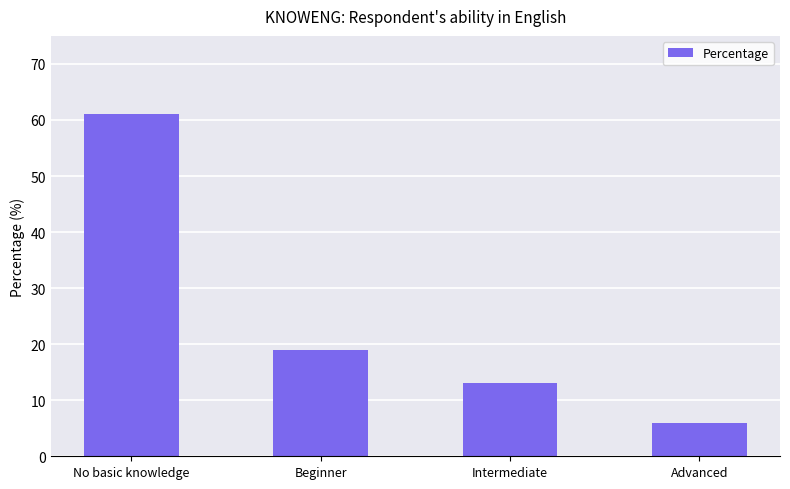

What is the change in value from Beginner to Advanced?

-13